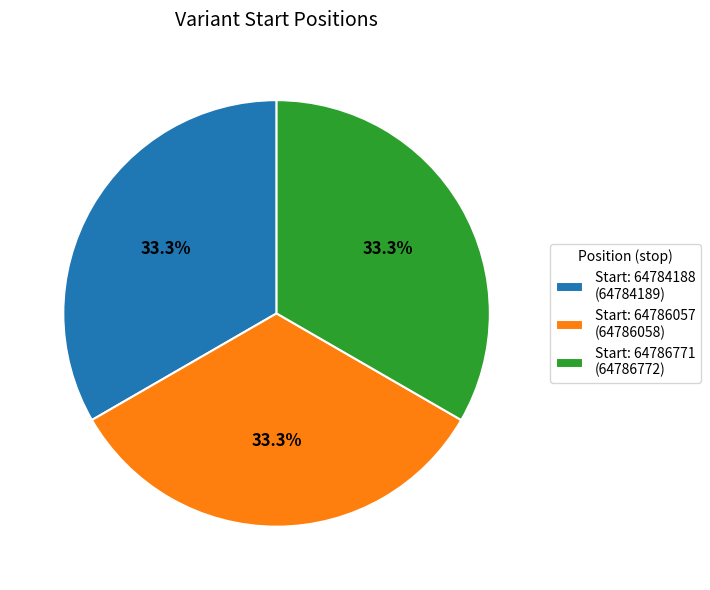

What is the ratio of the value at Start: 64786057 (64786058) to the value at Start: 64786771 (64786772)?

1.0